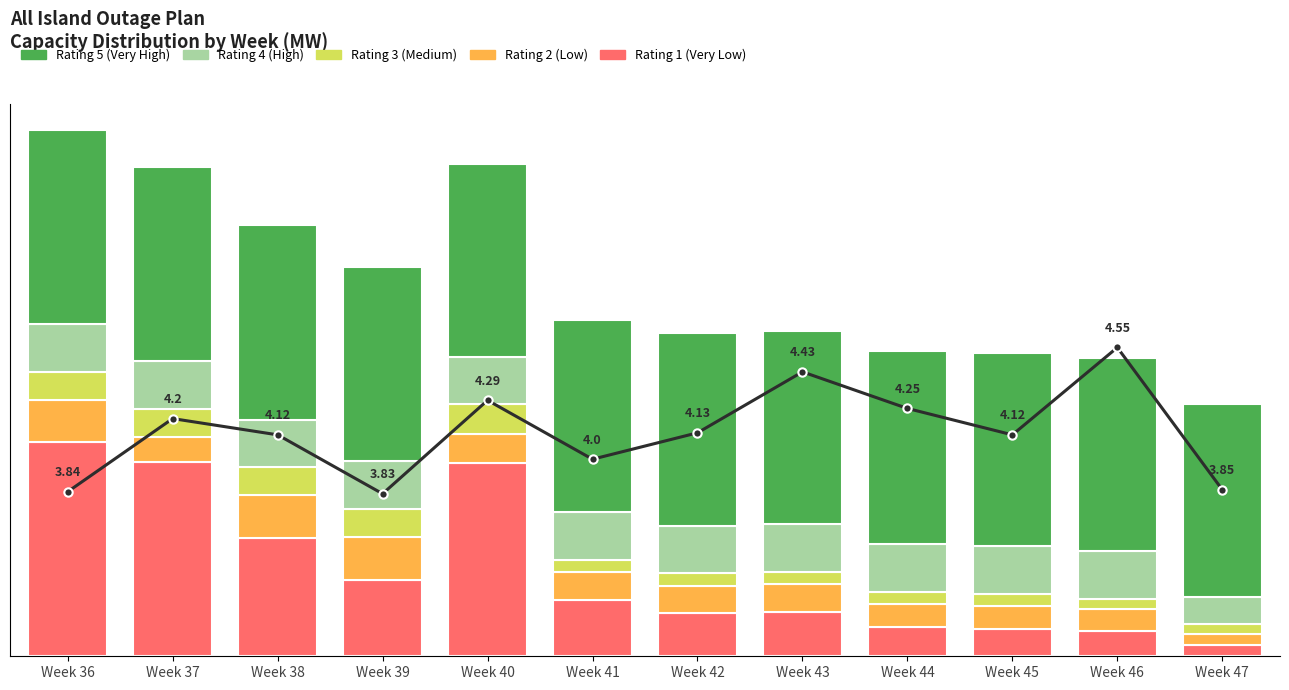

Reading left to right, what are all the values shown in this chart?

Rating 1 (Very Low): Week 36=449.0	Week 37=408.0	Week 38=249.0	Week 39=161.0	Week 40=405.0	Week 41=118.0	Week 42=90.0	Week 43=94.0	Week 44=62.0	Week 45=58.0	Week 46=53.0	Week 47=24.0
Rating 2 (Low): Week 36=90.0	Week 37=53.0	Week 38=90.0	Week 39=90.0	Week 40=62.0	Week 41=58.0	Week 42=58.0	Week 43=58.0	Week 44=47.0	Week 45=47.0	Week 46=47.0	Week 47=22.0
Rating 3 (Medium): Week 36=58.0	Week 37=58.0	Week 38=58.0	Week 39=58.0	Week 40=62.0	Week 41=26.0	Week 42=26.0	Week 43=26.0	Week 44=26.0	Week 45=26.0	Week 46=21.0	Week 47=21.0
Rating 4 (High): Week 36=100.0	Week 37=100.0	Week 38=100.0	Week 39=100.0	Week 40=100.0	Week 41=100.0	Week 42=100.0	Week 43=100.0	Week 44=100.0	Week 45=100.0	Week 46=100.0	Week 47=58.0
Rating 5 (Very High): Week 36=408.0	Week 37=408.0	Week 38=408.0	Week 39=408.0	Week 40=405.0	Week 41=405.0	Week 42=405.0	Week 43=405.0	Week 44=405.0	Week 45=405.0	Week 46=405.0	Week 47=405.0
Timeseries: Week 36=3.8	Week 37=4.2	Week 38=4.1	Week 39=3.8	Week 40=4.3	Week 41=4.0	Week 42=4.1	Week 43=4.4	Week 44=4.2	Week 45=4.1	Week 46=4.5	Week 47=3.9